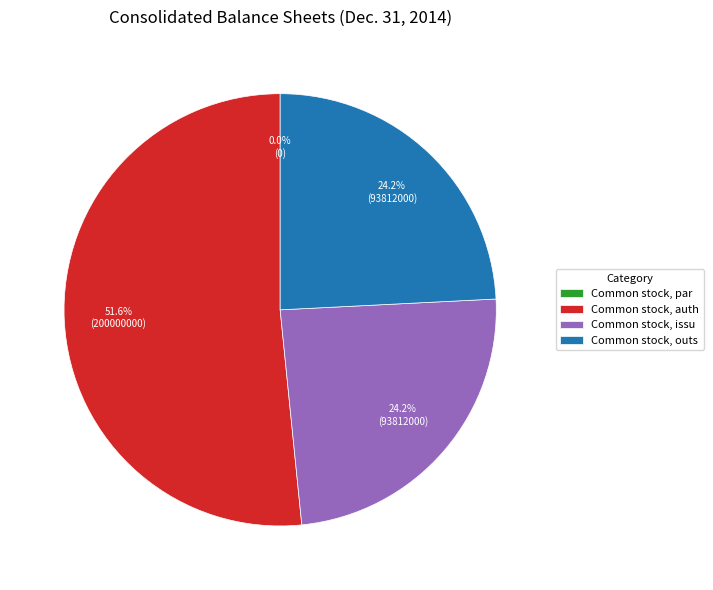

Does any single category account for the majority?

Yes